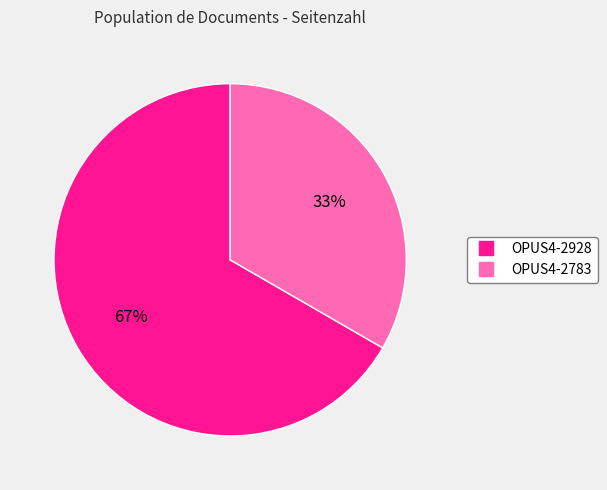

True or false: OPUS4-2783 accounts for 33% of the total.

True